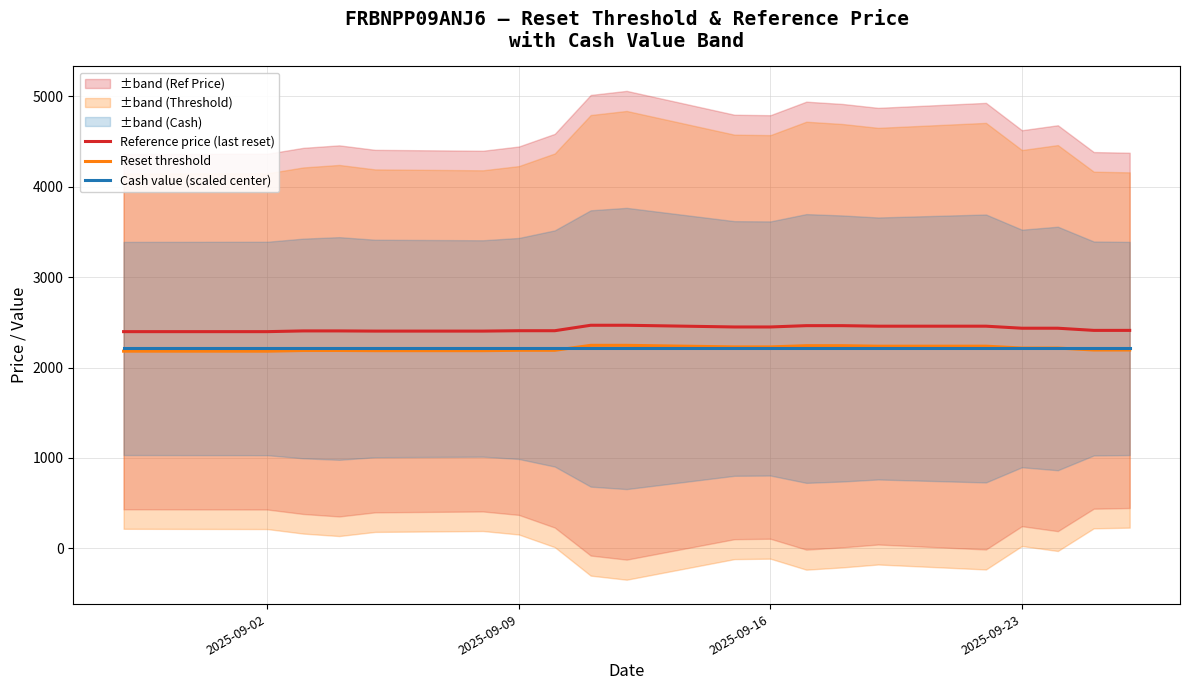

True or false: Cash value (scaled center) and Reference price (last reset) cross at least once.

False